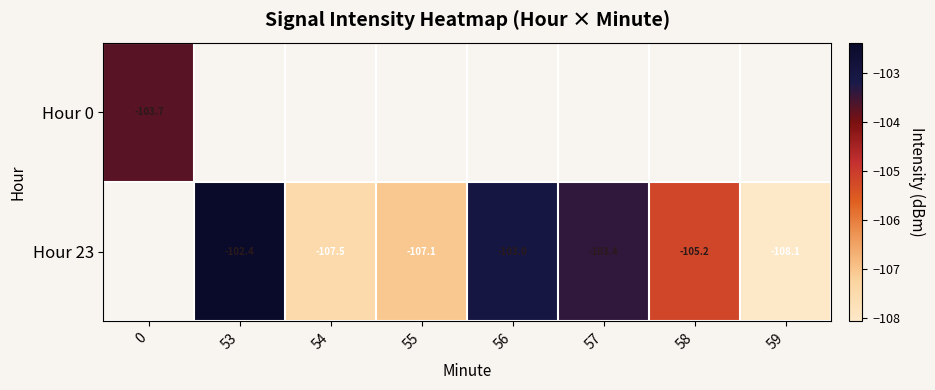

How many Hour 23 values are between -108 and -103?

5